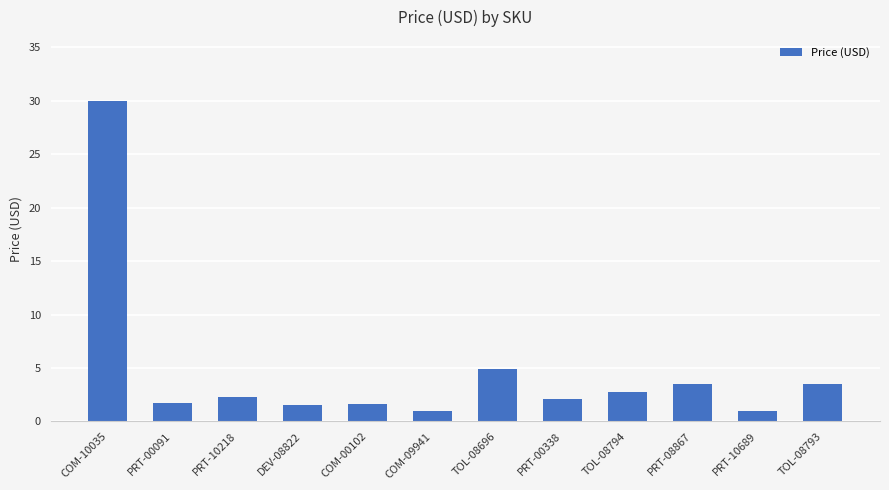

Approximately how many times larger is the value at PRT-00091 compared to TOL-08793?

0.5